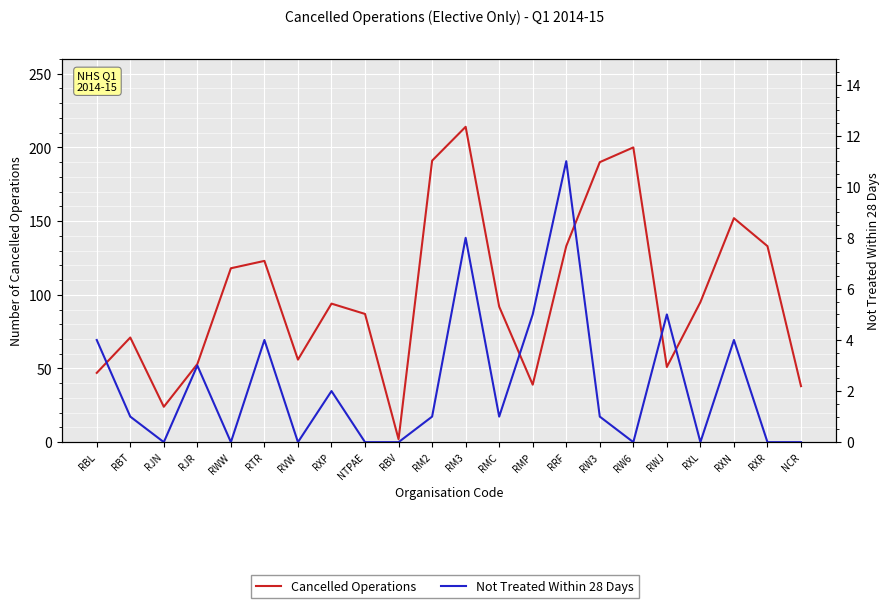

Does the chart display data point markers on the line(s)?

No